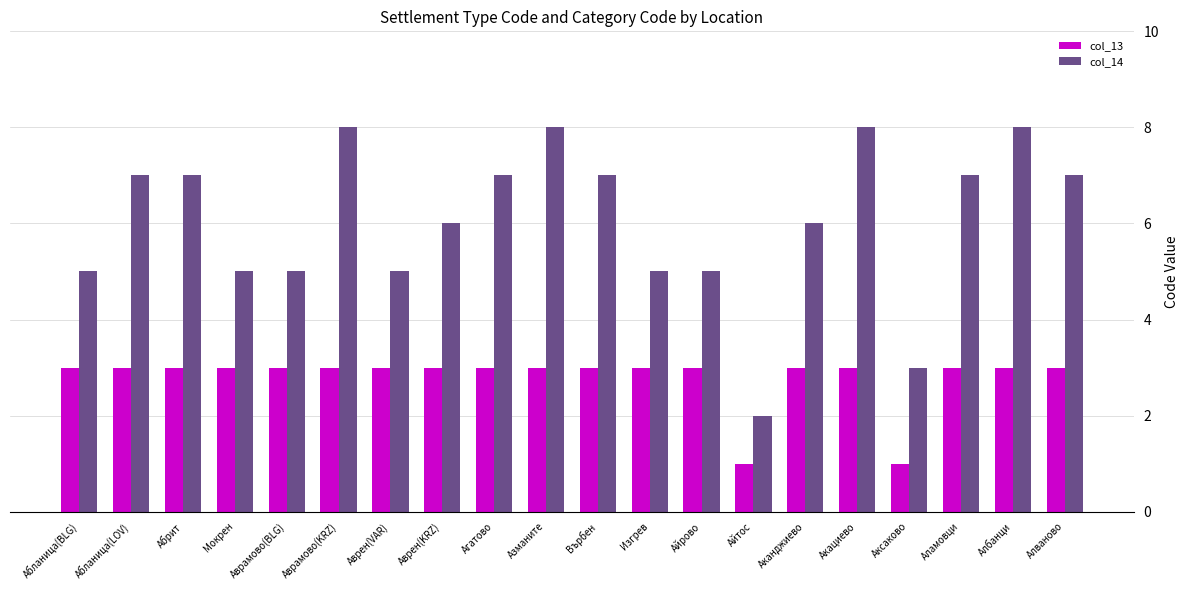

What position from the right is Мокрен?

17